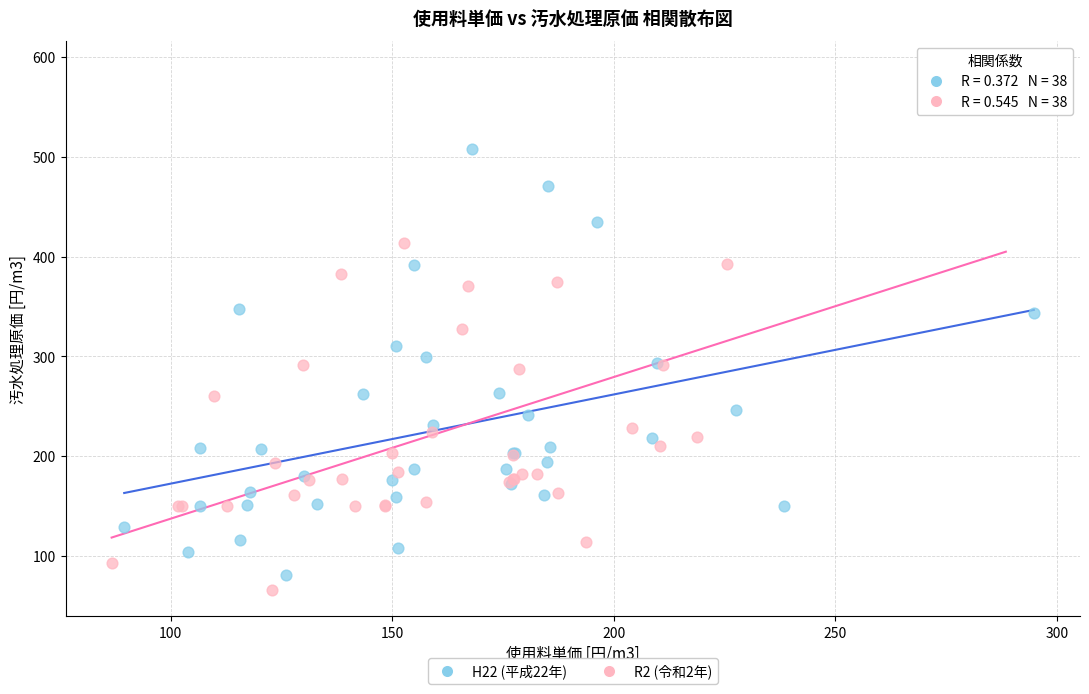

What are all the series names shown in the legend?

H22 (平成22年), R2 (令和2年)